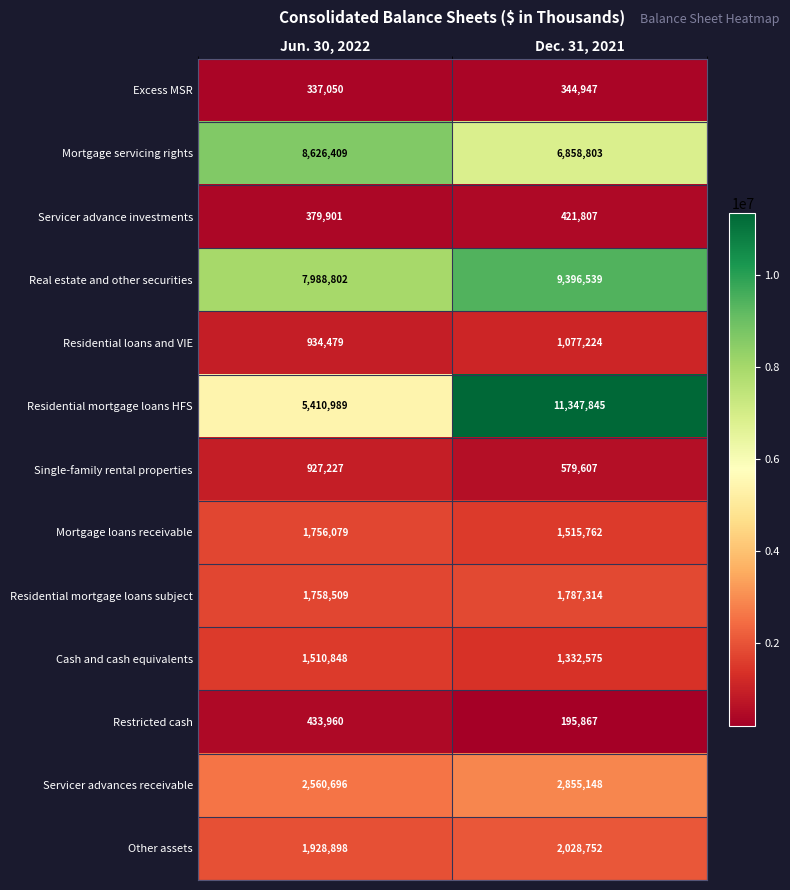

What is the spread (max minus min) of values at Dec. 31, 2021?

11151978